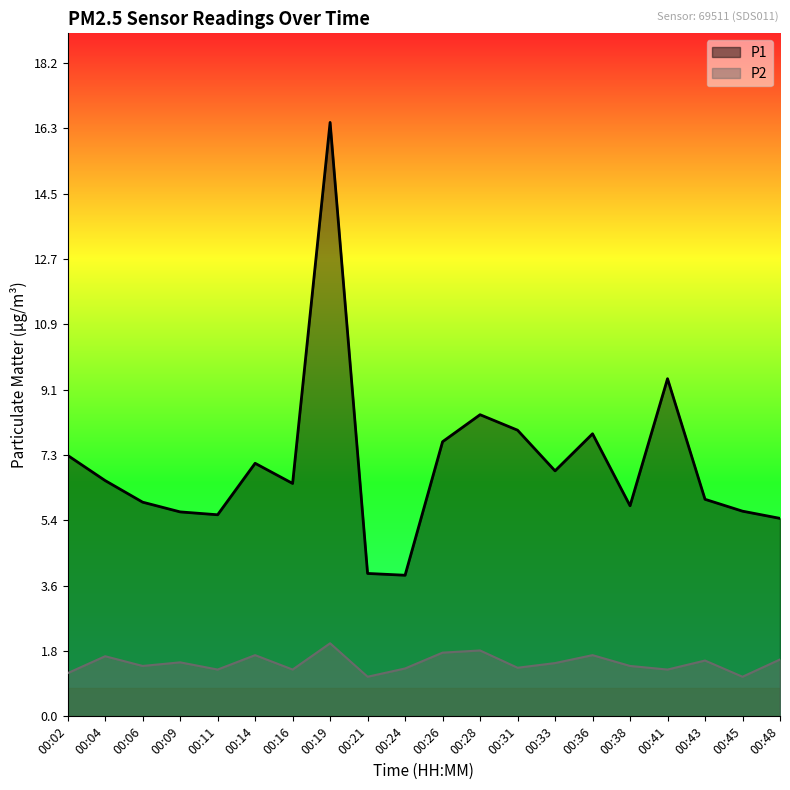

What is the difference between the maximum and second lowest values in the P2 series?

0.9